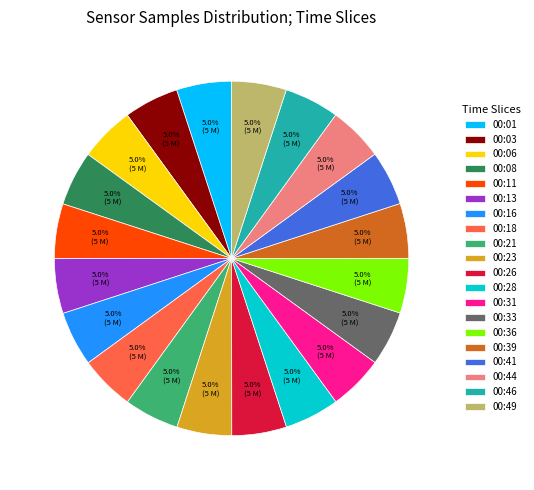

To the nearest percent, what is the combined percentage of 00:06 and 00:08?

10%